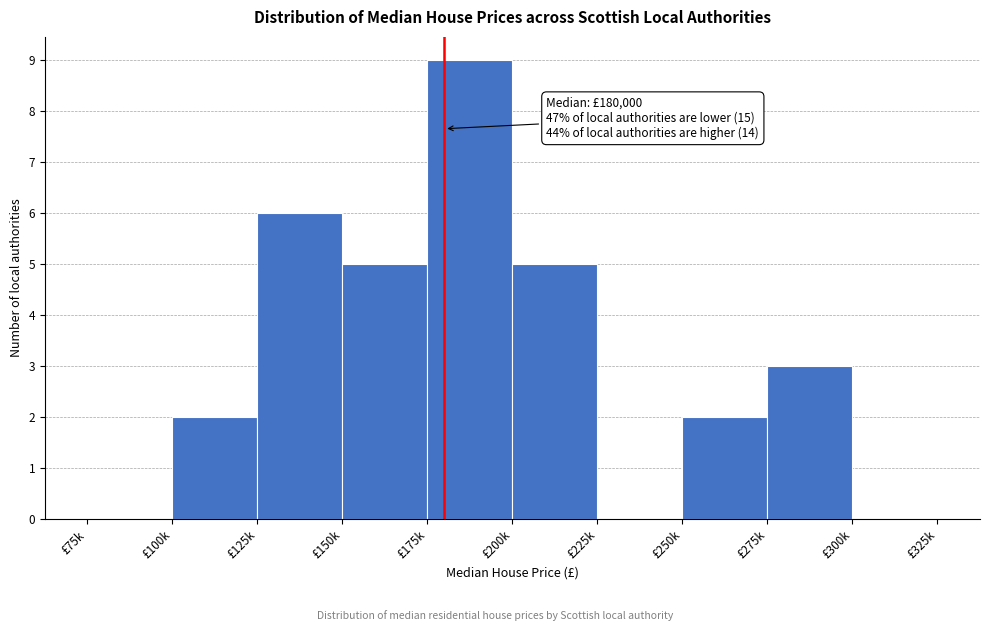

Reading left to right, what are all the values shown in this chart?

£75k=0	£100k=2	£125k=6	£150k=5	£175k=9	£200k=5	£225k=0	£250k=2	£275k=3	£300k=0